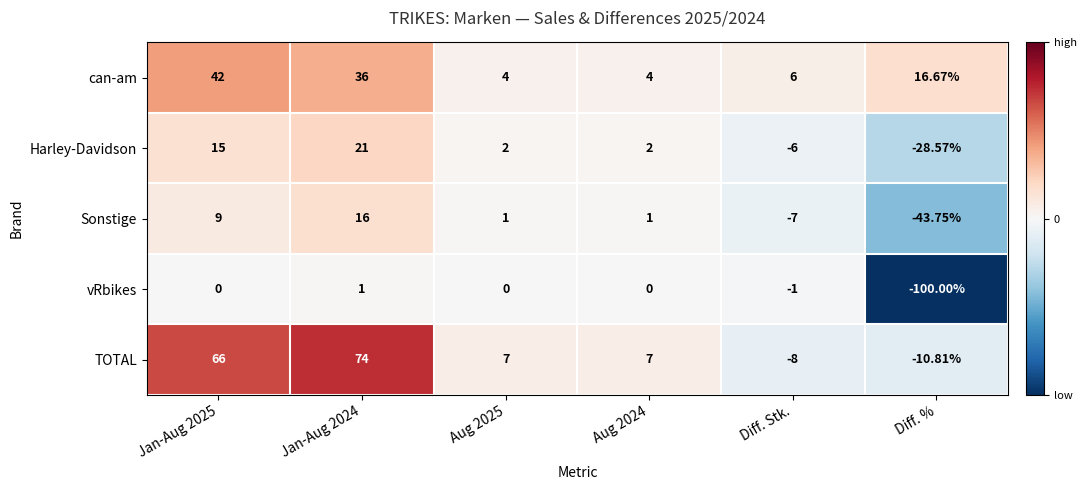

Which label corresponds to the smallest value in the chart?

Diff. %